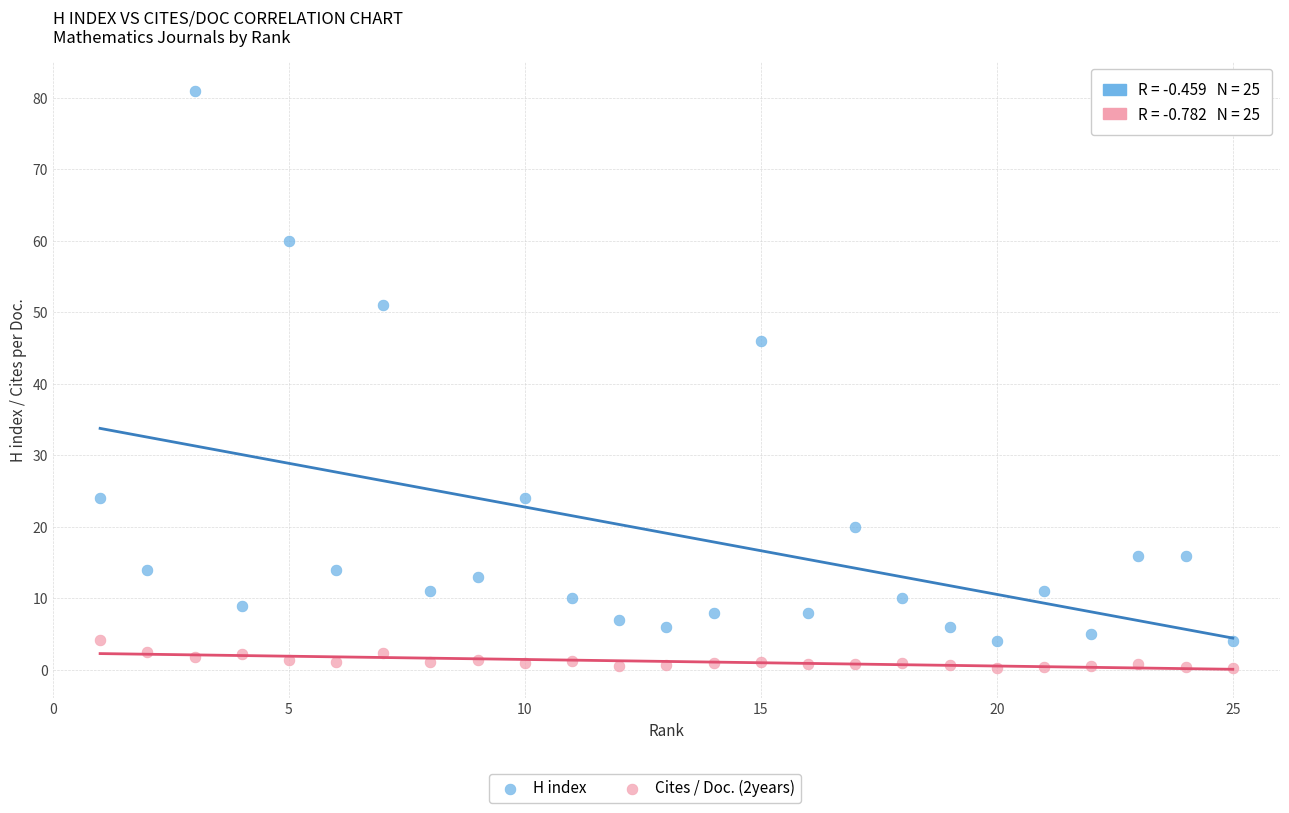

Across all data points, what is the range of X values (max minus min)?

24.0